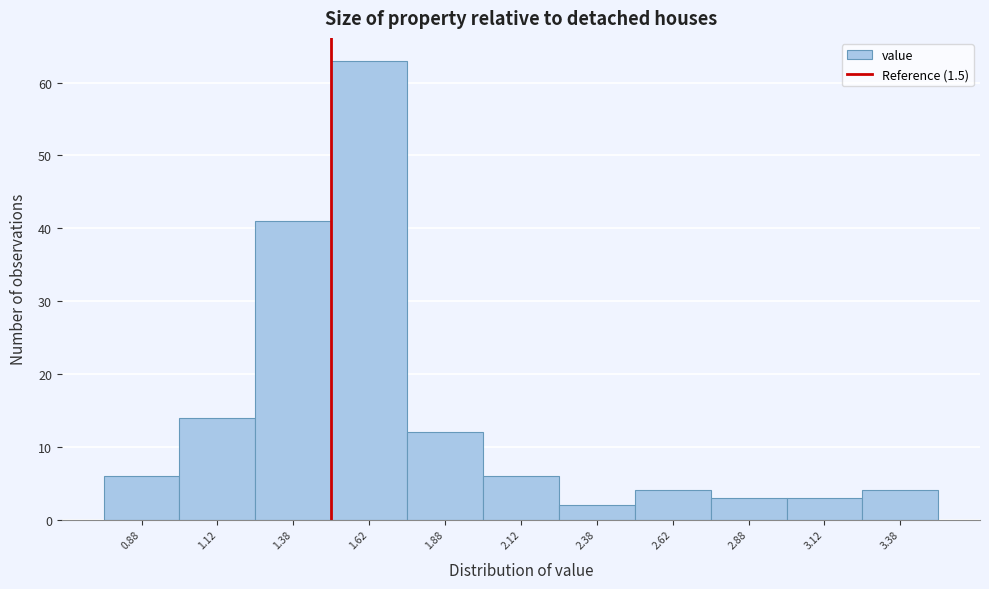

Reading left to right, transcribe this chart: for each bar, give the range it covers on the x-axis and its height. The values are not printed on the chart, so give them approximately, as read against the axis.

0.75 to 1.00: 6
1.00 to 1.25: 14
1.25 to 1.50: 41
1.50 to 1.75: 63
1.75 to 2.00: 12
2.00 to 2.25: 6
2.25 to 2.50: 2
2.50 to 2.75: 4
2.75 to 3.00: 3
3.00 to 3.25: 3
3.25 to 3.50: 4